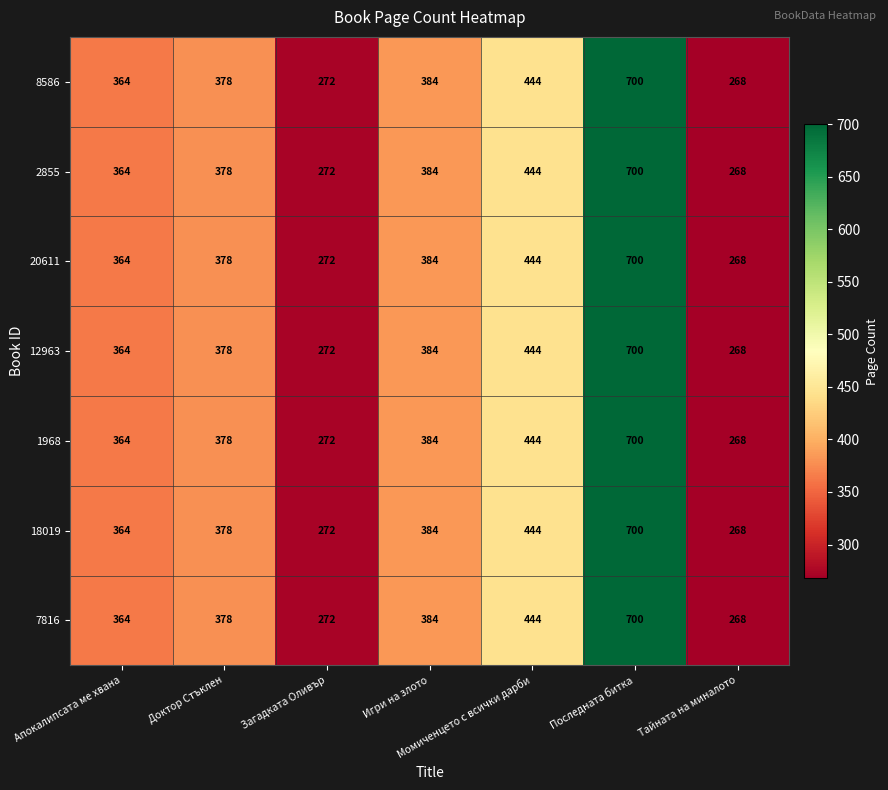

What is the sum of all 2855 values?

2810